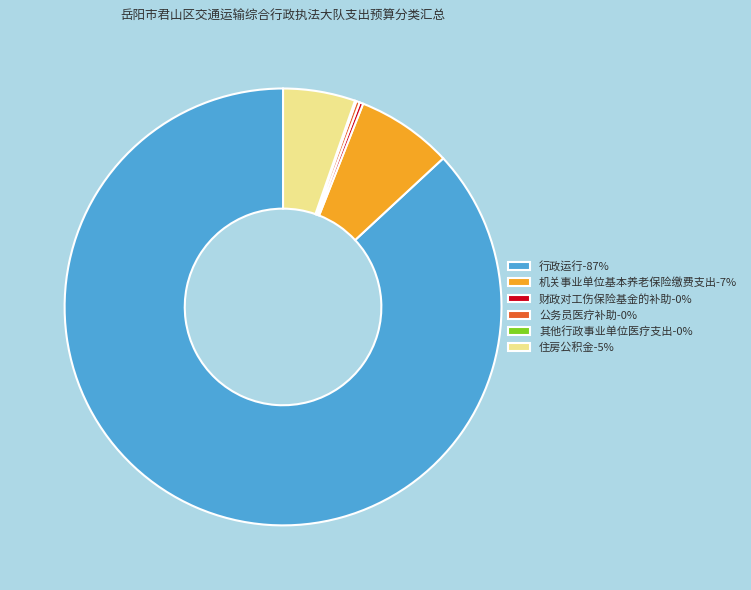

Is there any slice that represents more than half of the pie?

Yes